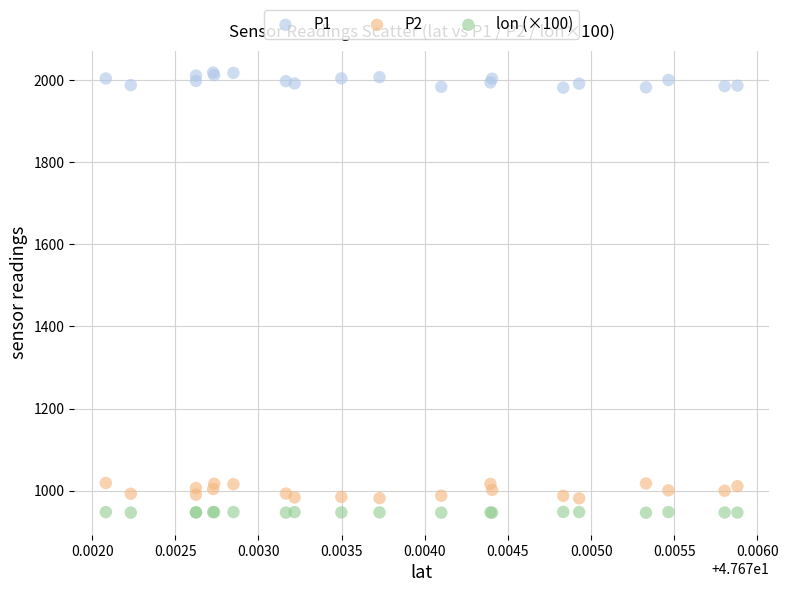

What are all the series names shown in the legend?

P1, P2, lon (×100)